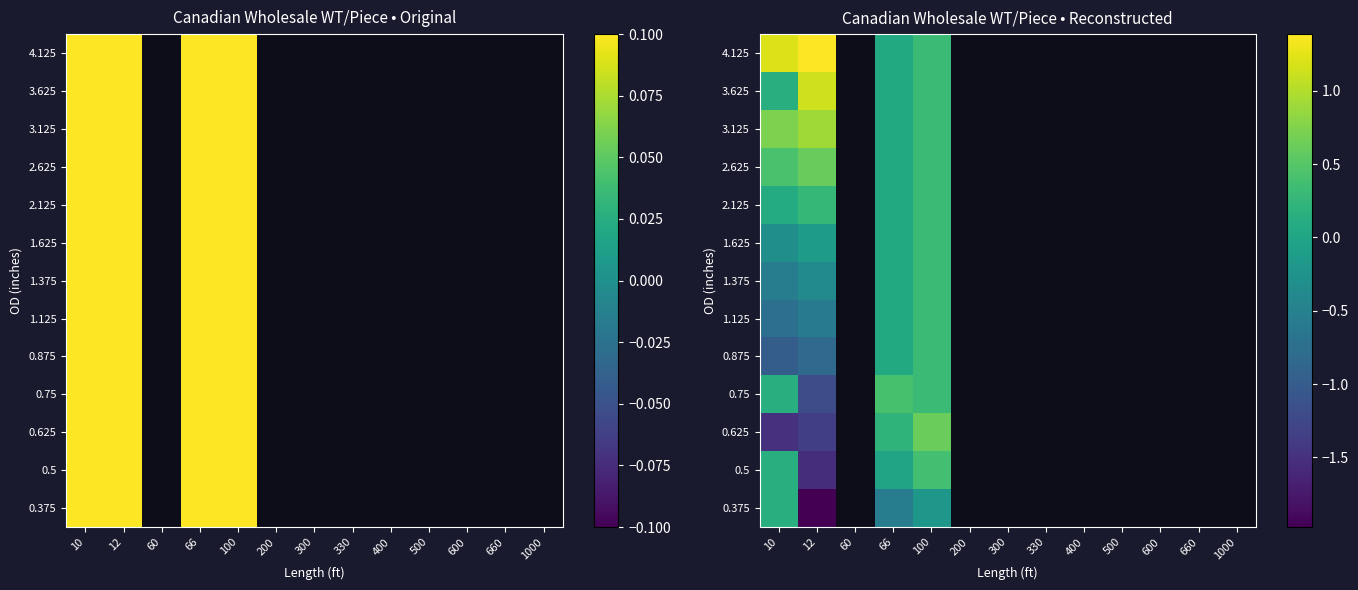

How many data points does each series have?

13